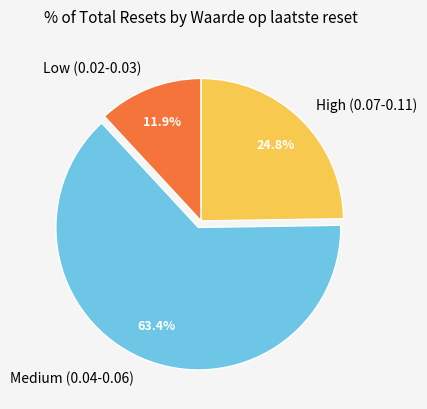

Rank the categories by value from lowest to highest.

Low (0.02-0.03), High (0.07-0.11), Medium (0.04-0.06)